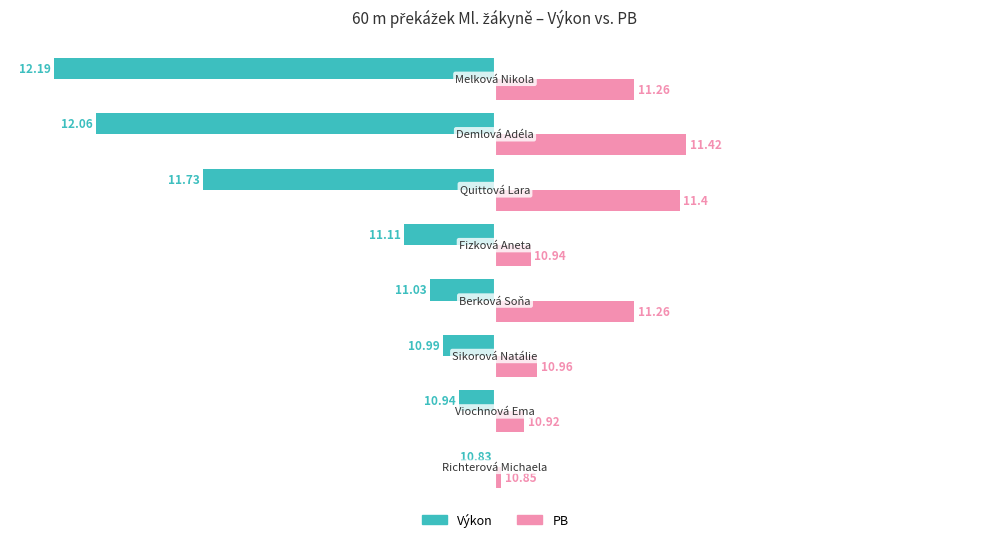

What are all the series names shown in the legend?

Výkon, PB